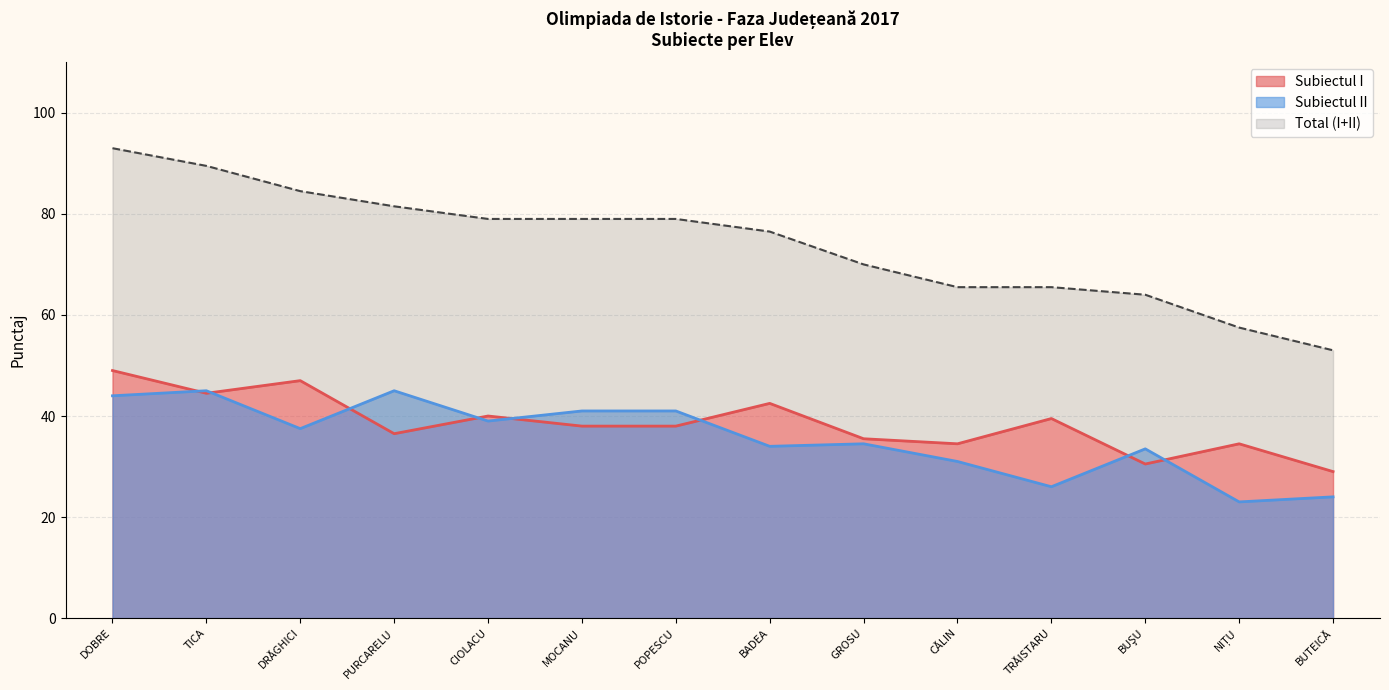

The value of Subiectul I at POPESCU is 38.0. True or false?

True